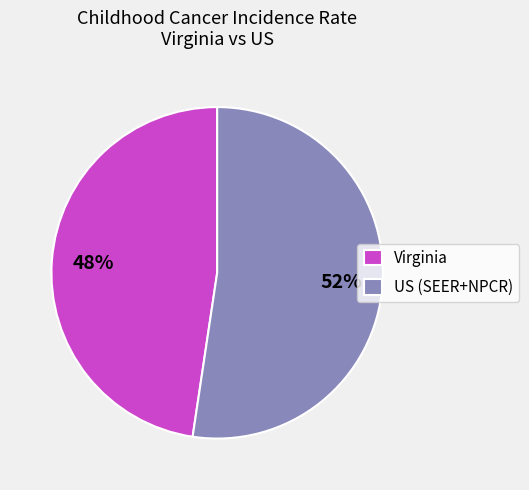

Is the sum of US (SEER+NPCR) and Virginia greater than half?

Yes